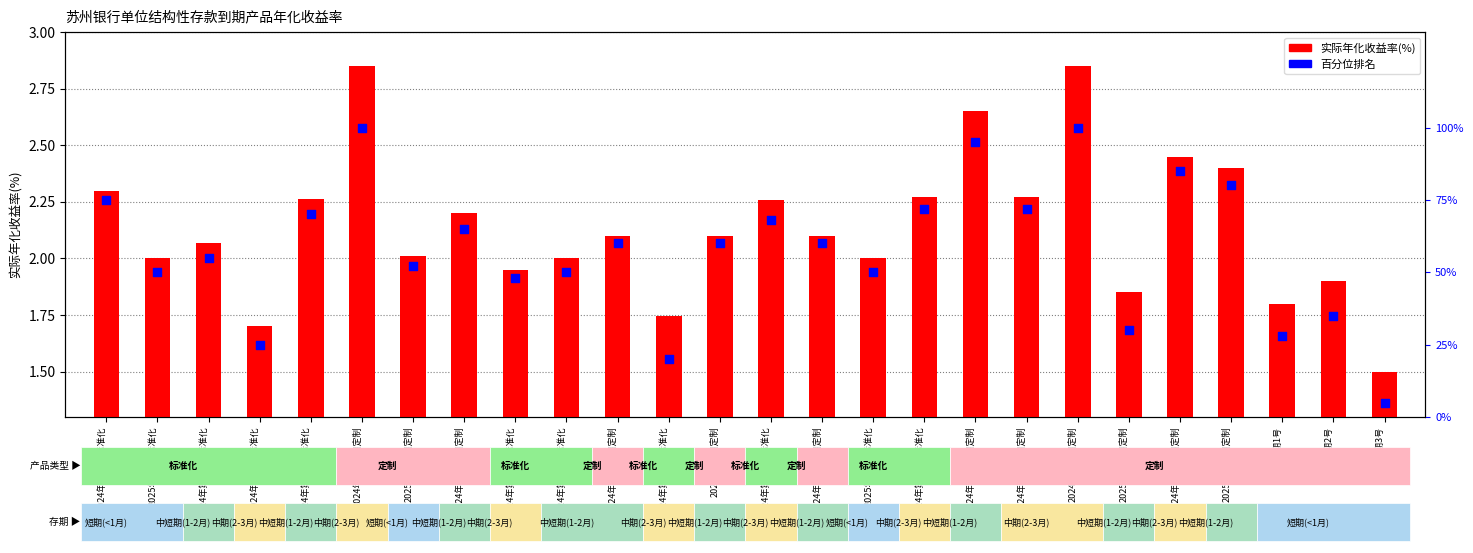

What are all the series names shown in the legend?

实际年化收益率(%), 百分位排名